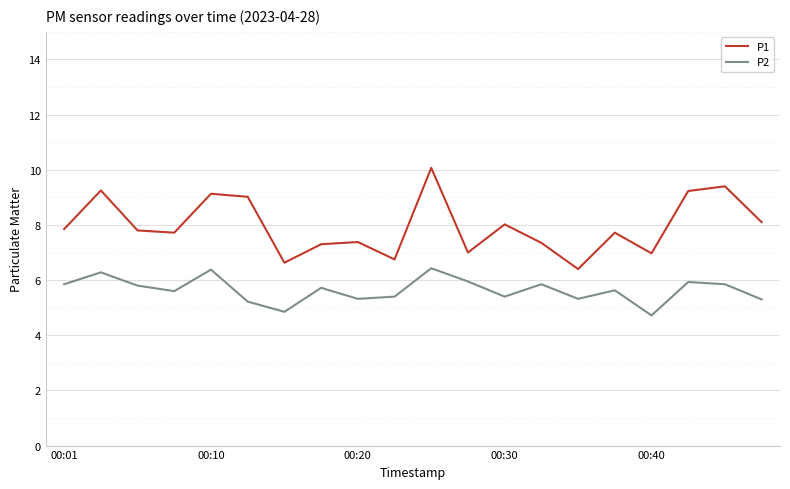

In P1, how many points are higher than both neighbors (excluding endpoints)?

7